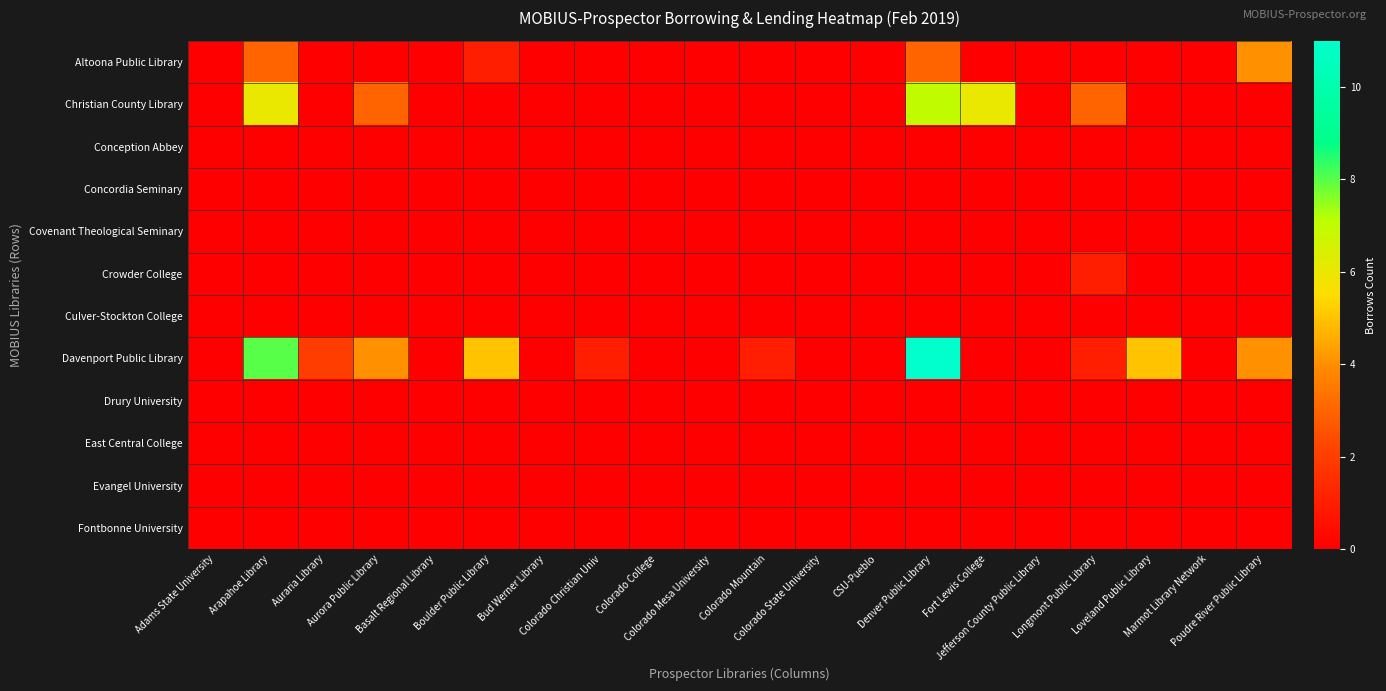

Between Auraria Library and Colorado State University, which is larger?

Auraria Library